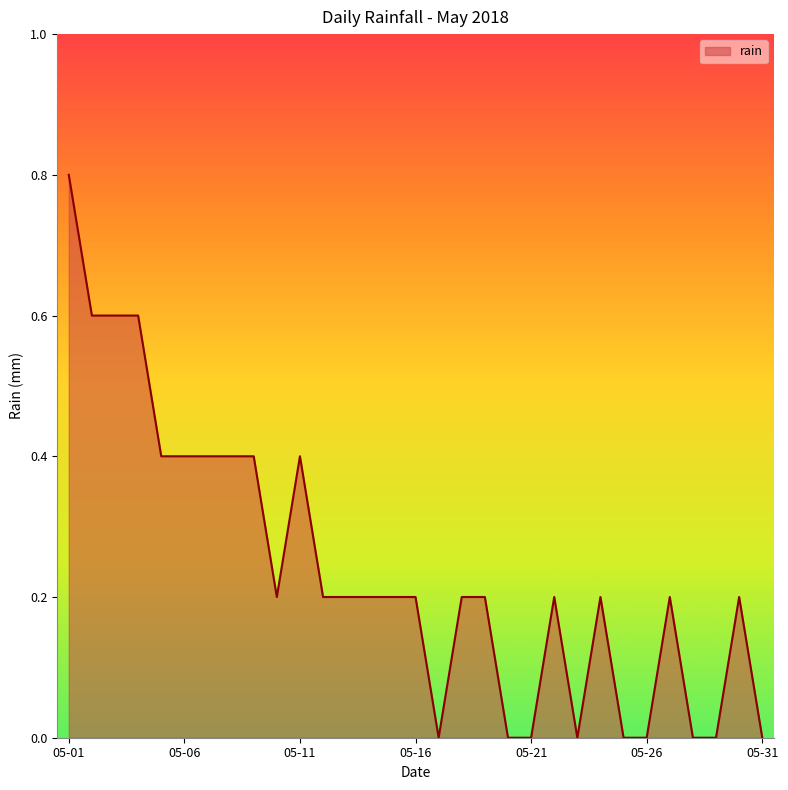

Reading left to right, transcribe all the data shown in this chart.

0.8	0.6	0.6	0.6	0.4	0.4	0.4	0.4	0.4	0.2	0.4	0.2	0.2	0.2	0.2	0.2	0.0	0.2	0.2	0.0	0.0	0.2	0.0	0.2	0.0	0.0	0.2	0.0	0.0	0.2	0.0